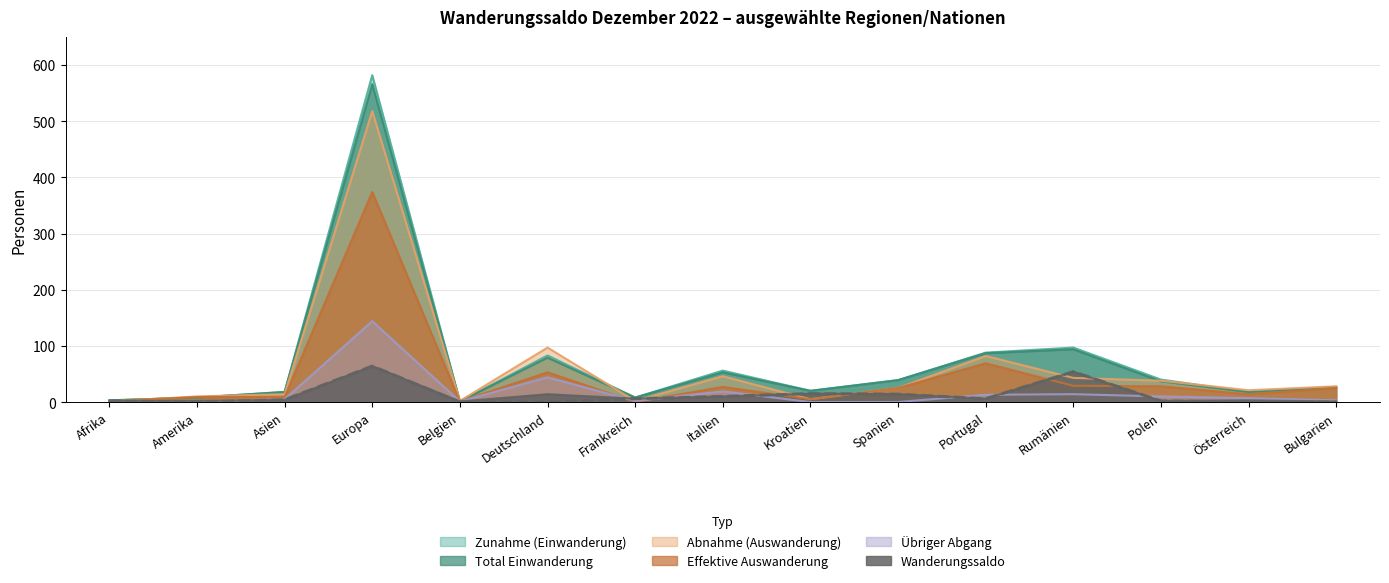

What is the average value of the Übriger Abgang series?

18